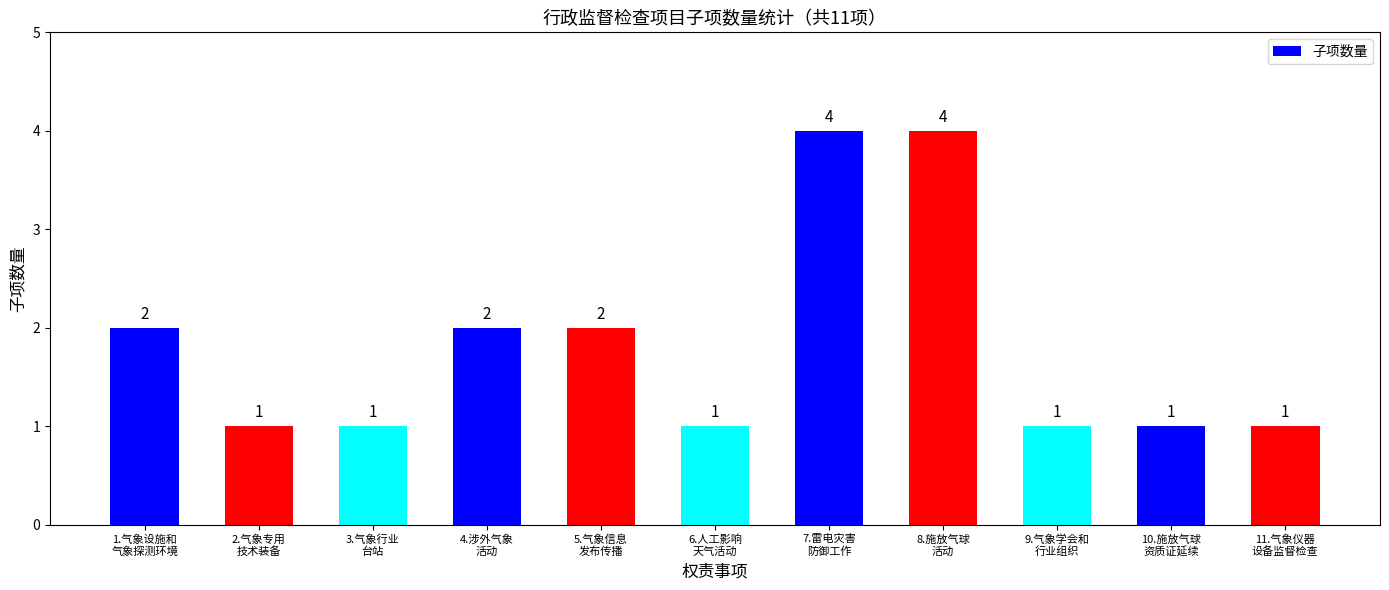

What is the difference between the maximum and minimum values?

3